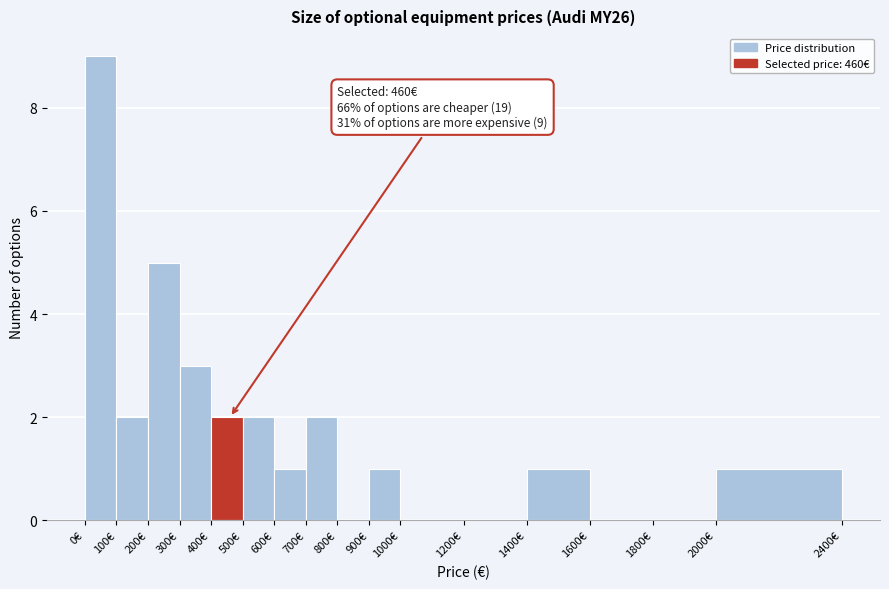

Which range on the x-axis has the tallest bar?

0 to 100